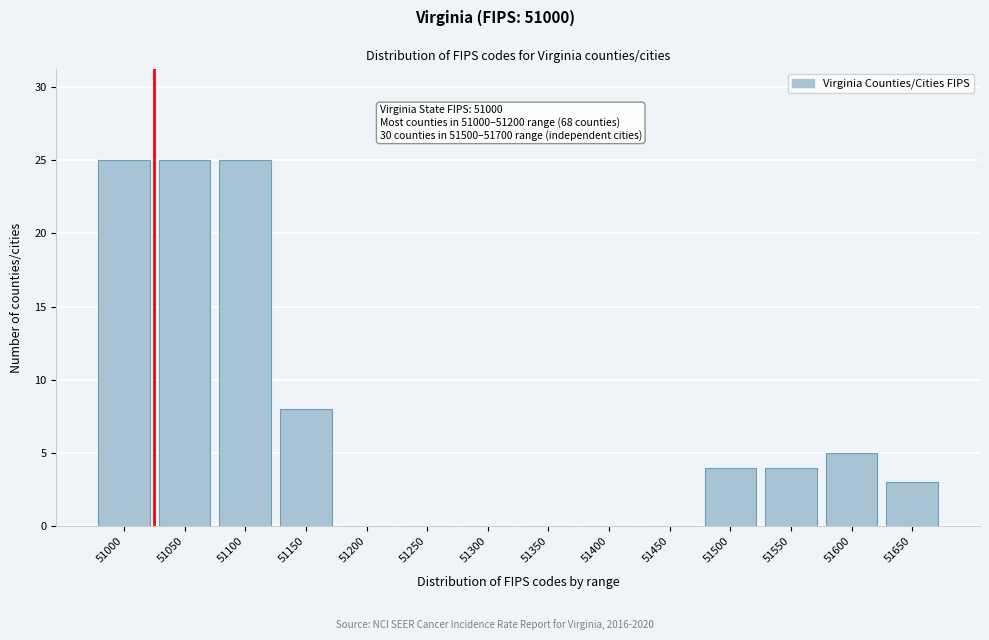

Reading left to right, list all the values displayed in this chart.

51000=25	51050=25	51100=25	51150=8	51200=0	51250=0	51300=0	51350=0	51400=0	51450=0	51500=4	51550=4	51600=5	51650=3